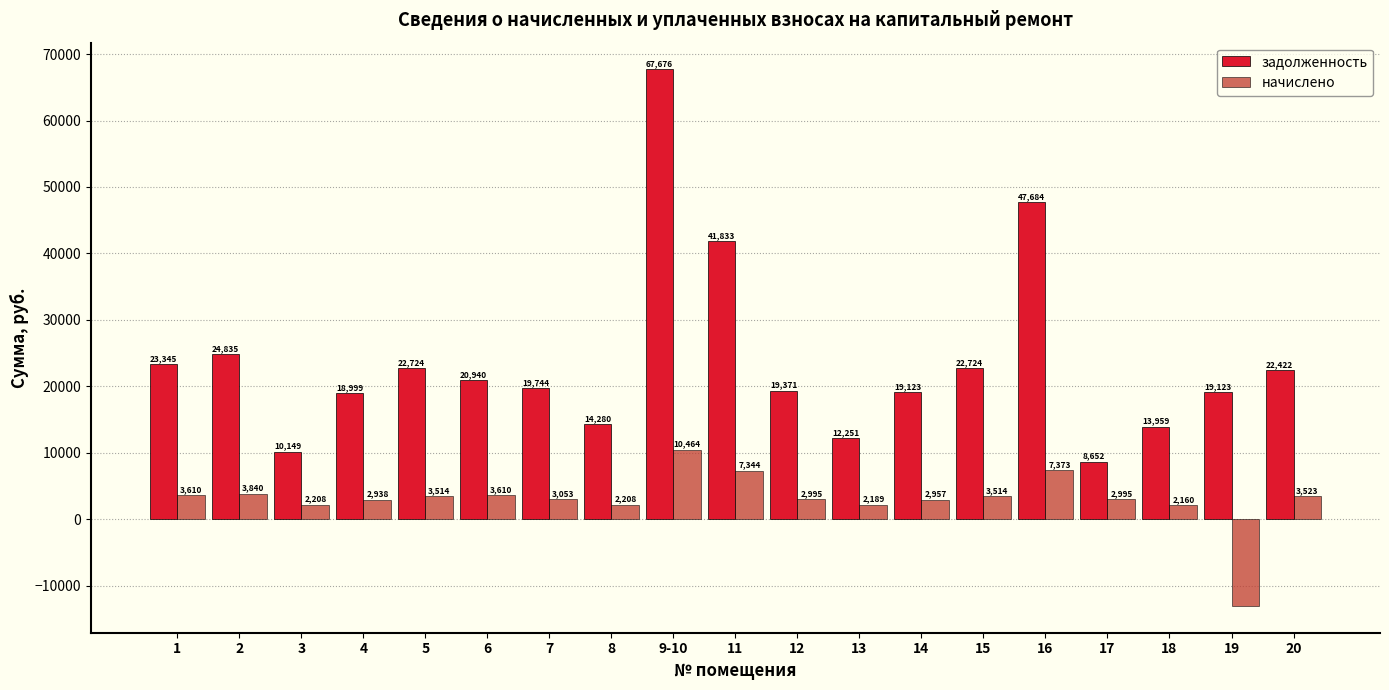

What is the label of the 5th bar from the right?

16